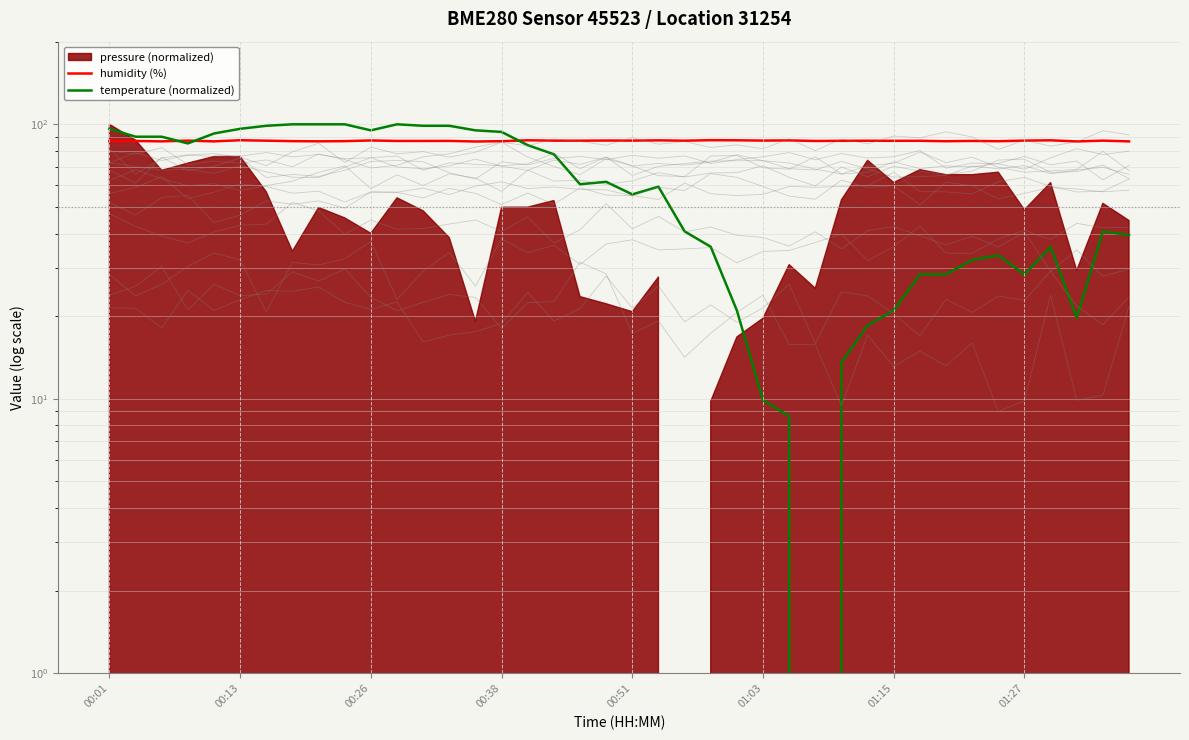

What is the lowest value of the humidity (%) series?

86.6